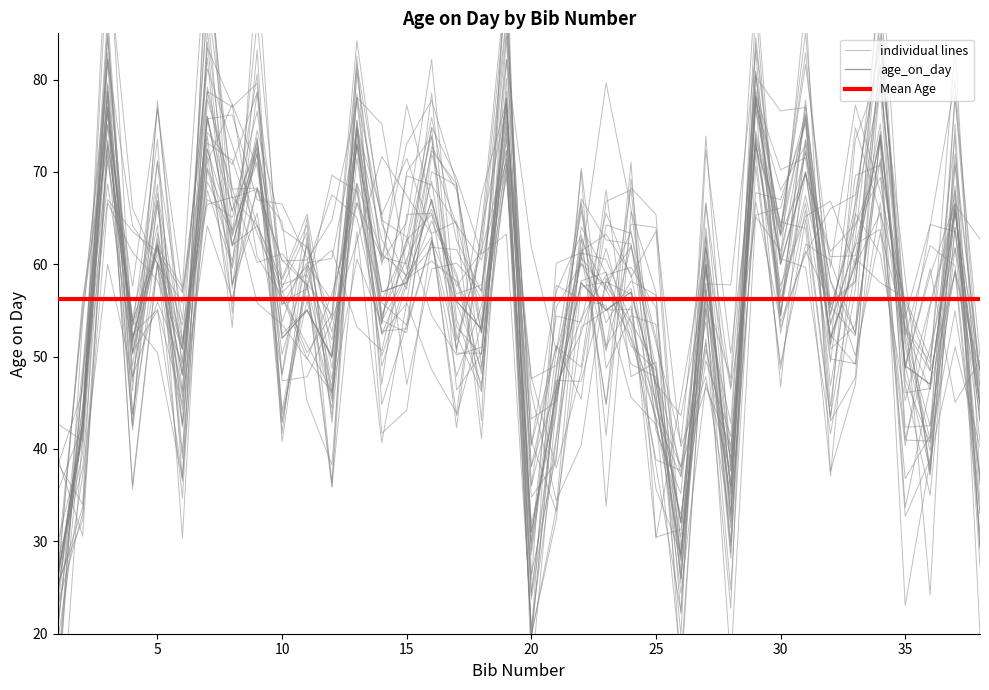

What is the value of the age_on_day point at the 25th from the left?

47.0